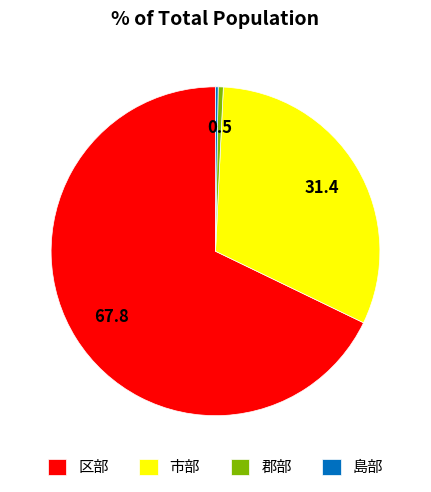

What is the largest slice in the pie chart?

区部